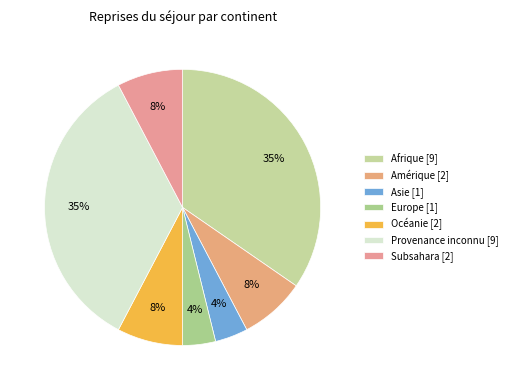

How many segments does this pie chart have?

7